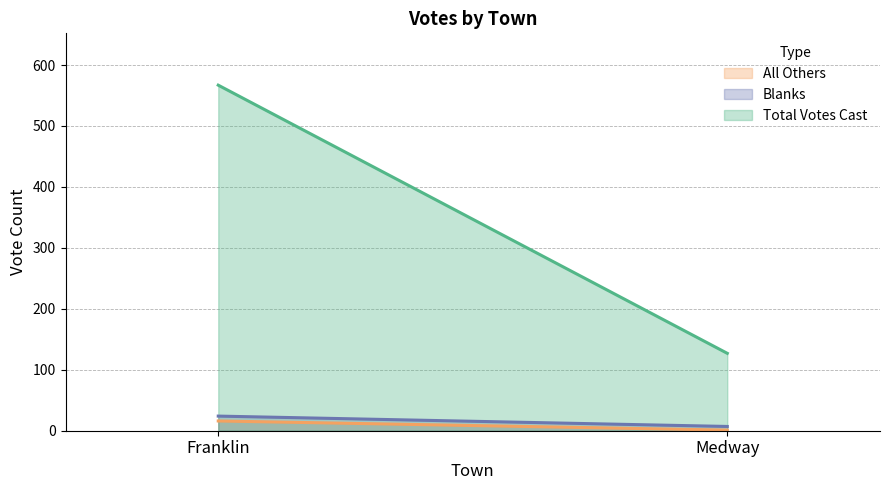

Is it true that Total Votes Cast equals 45 at Medway?

False